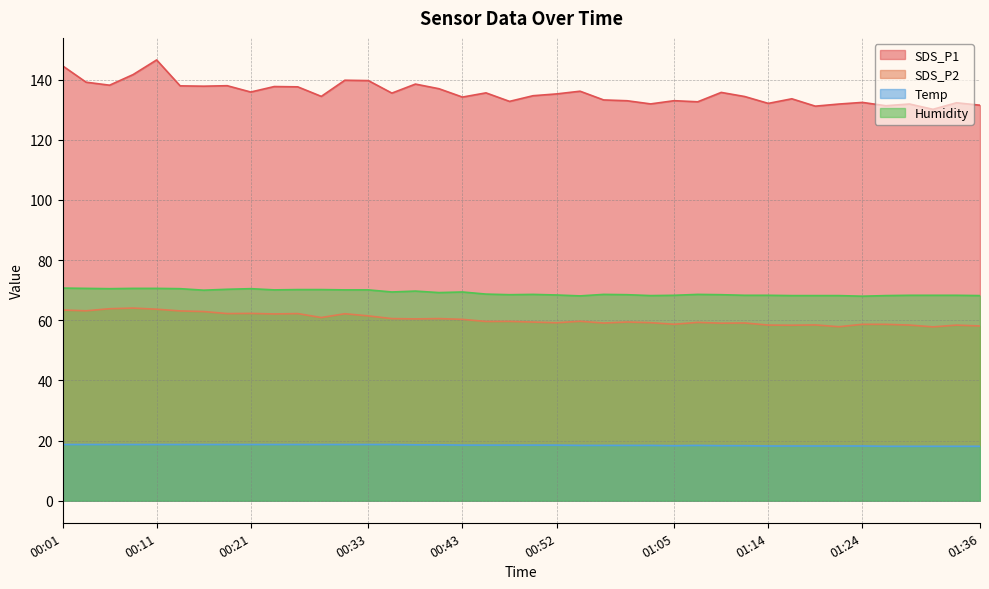

What is the greatest value displayed?

146.6